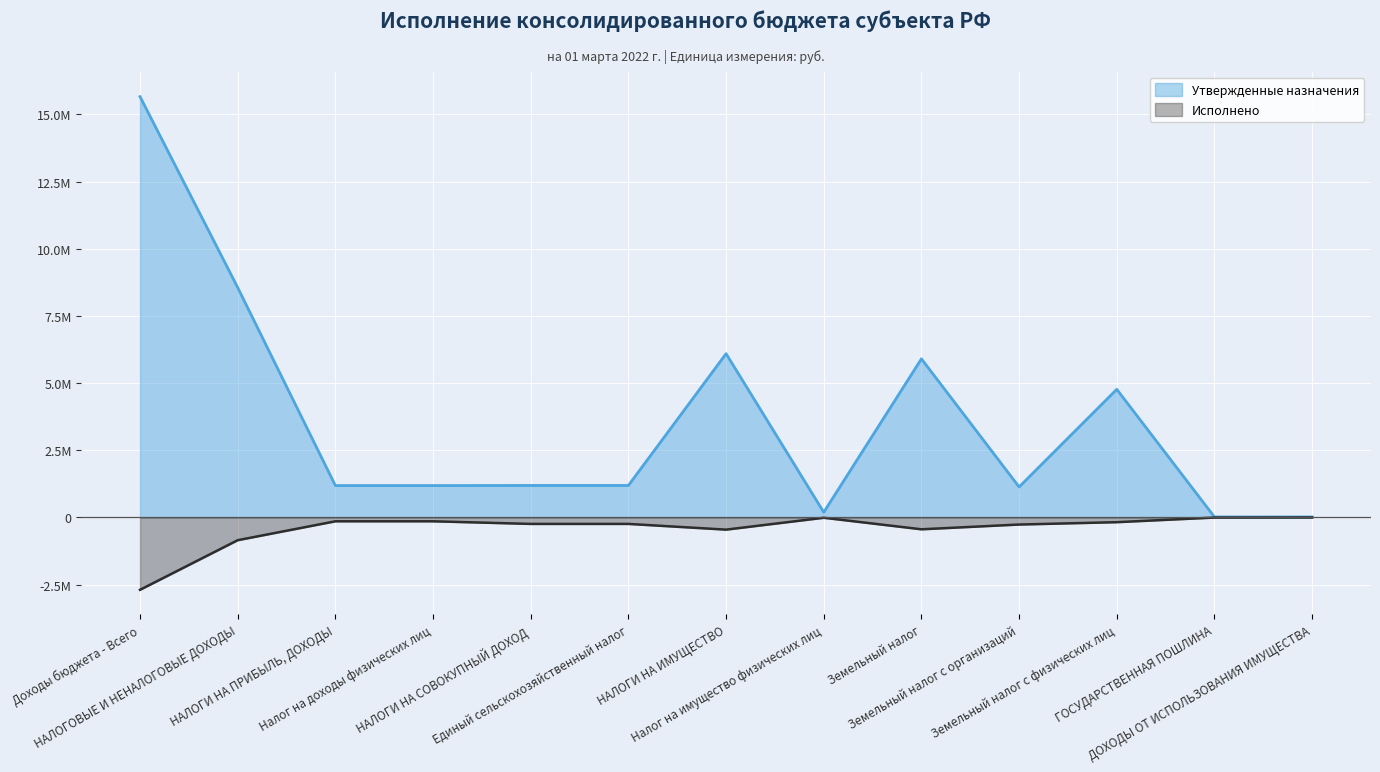

The value of Исполнено at НАЛОГИ НА ИМУЩЕСТВО is -268749.5. True or false?

False